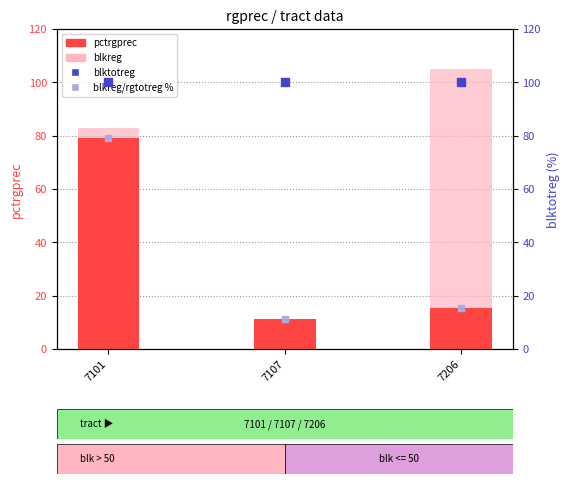

What are all the series names shown in the legend?

pctrgprec, blkreg, blktotreg, blkreg/rgtotreg %